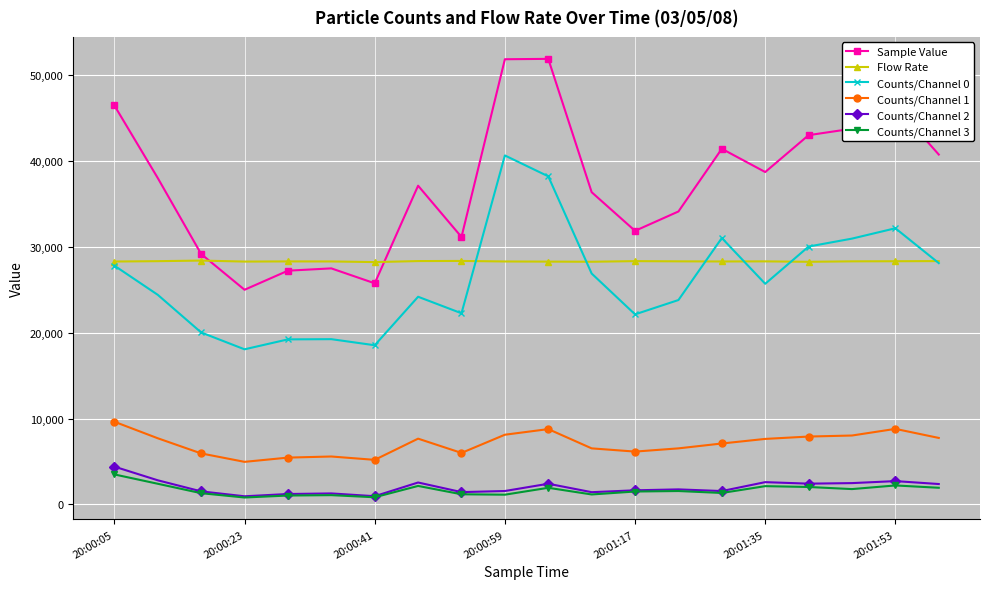

Which series has the largest total across all categories?

Sample Value